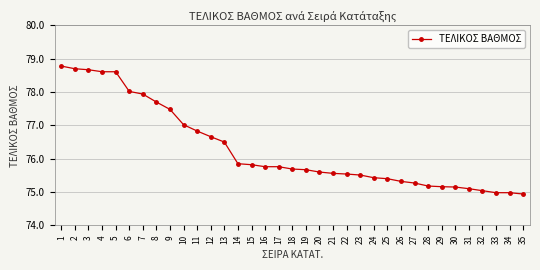

What is the difference between the second highest and minimum values?

3.8